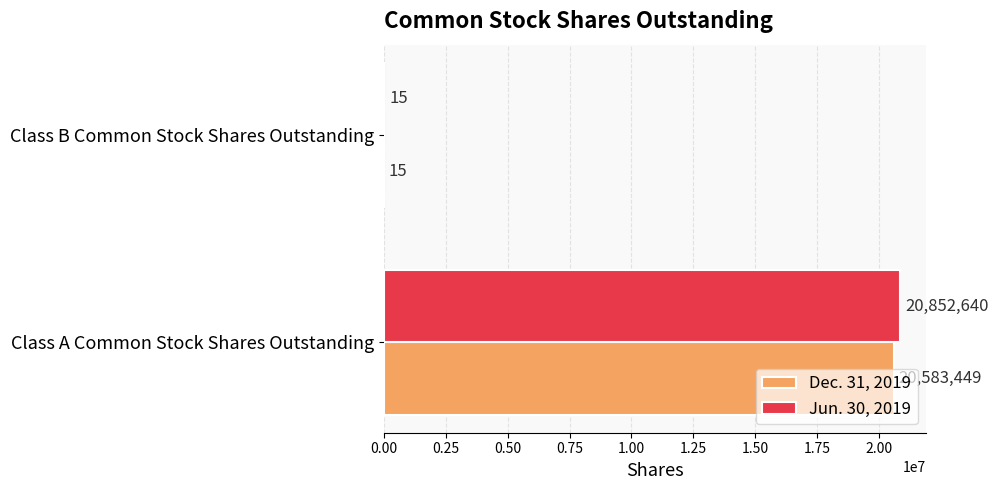

What is the sum of the Dec. 31, 2019 values at Class B Common Stock Shares Outstanding and Class A Common Stock Shares Outstanding?

20583464